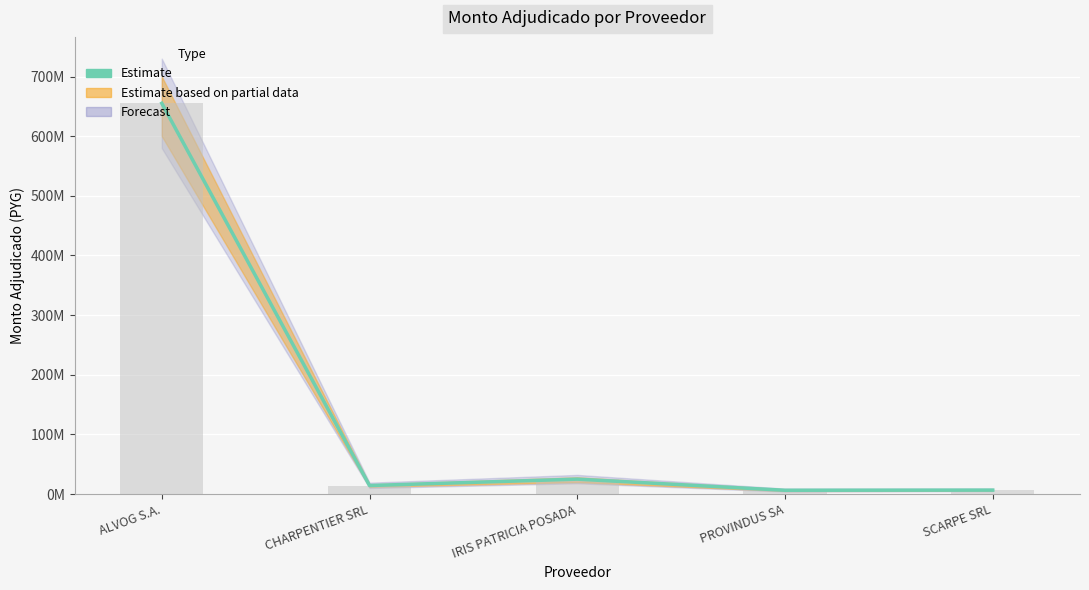

True or false: the data shows 6250000 at PROVINDUS SA.

True